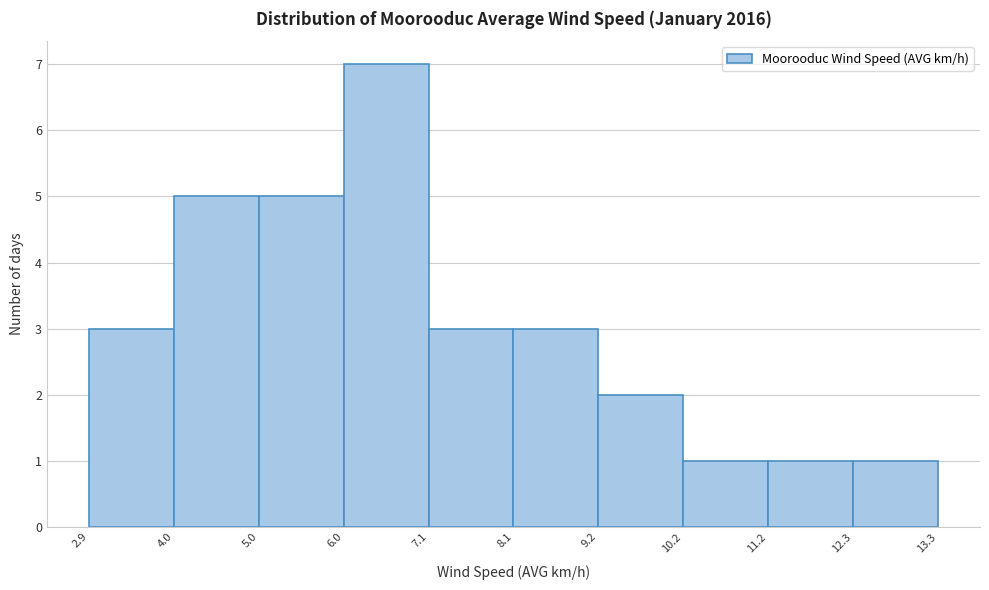

Over which range of the x-axis is the bar tallest?

6.0 to 7.1